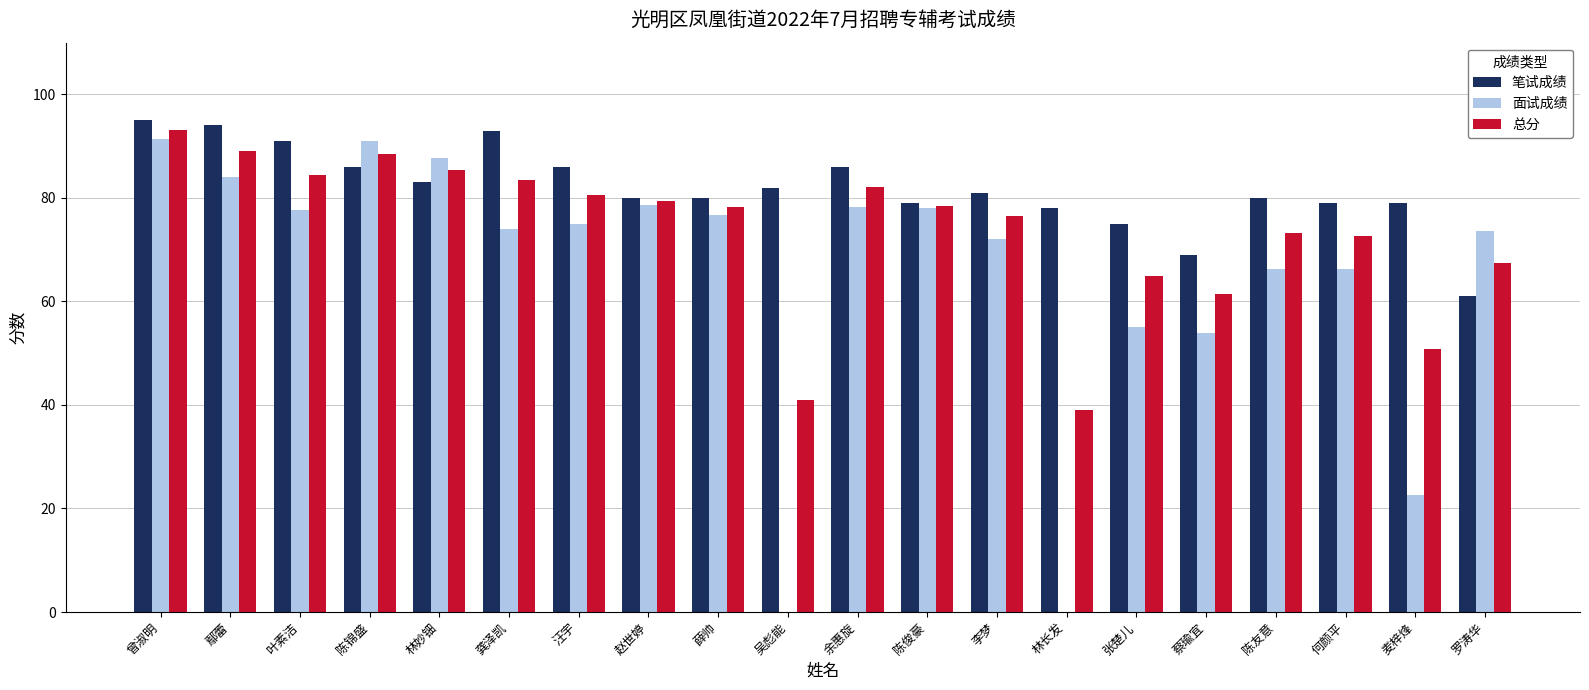

Where is 面试成绩 nearest to the value 45?

蔡瑜宜